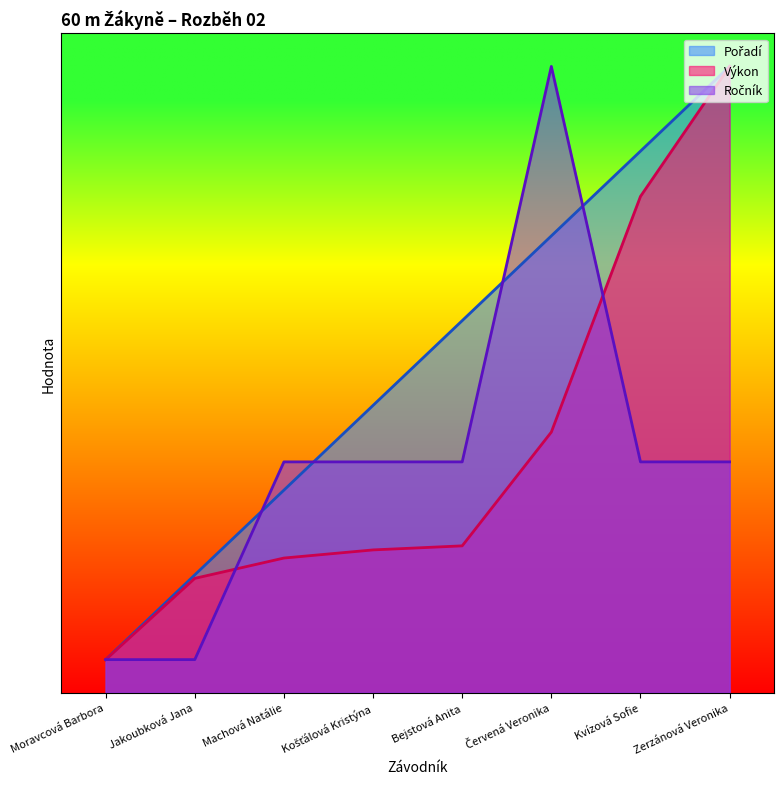

How many times do Ročník and Pořadí cross each other?

4